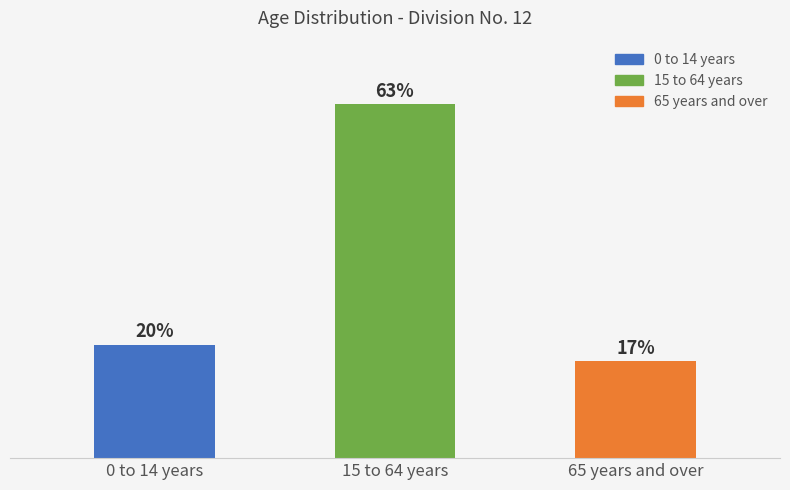

At which category is the sum across all series the highest?

15 to 64 years